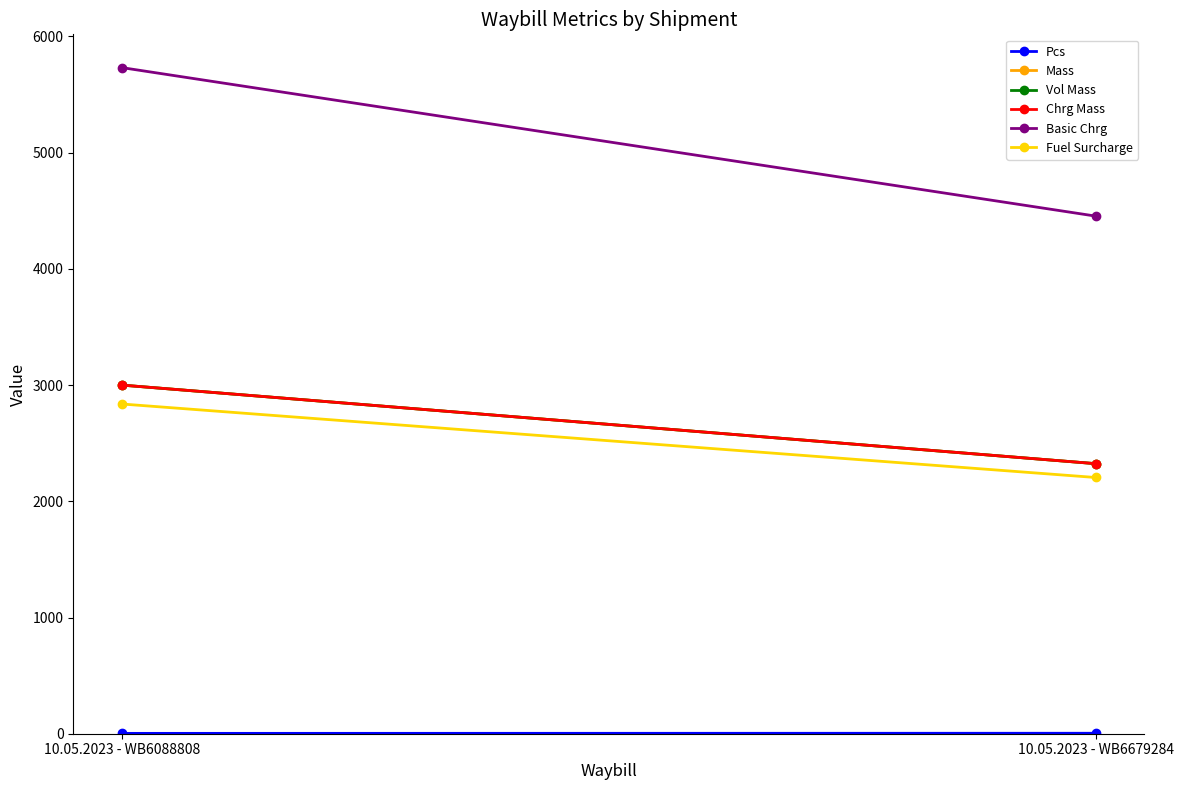

At which label is Vol Mass closest to 2662?

10.05.2023 - WB6088808